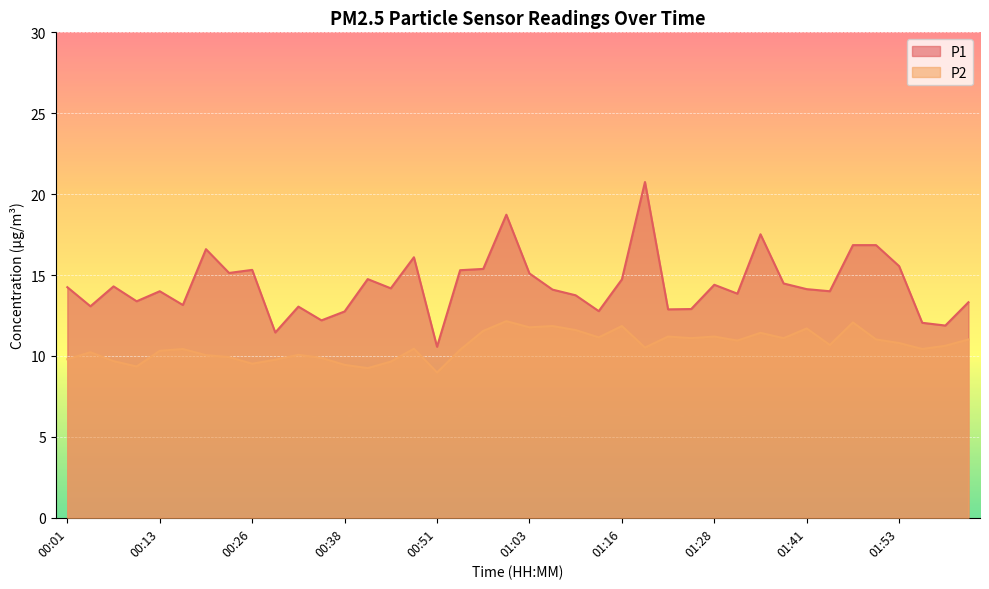

At which label does P1 reach its minimum?

00:51